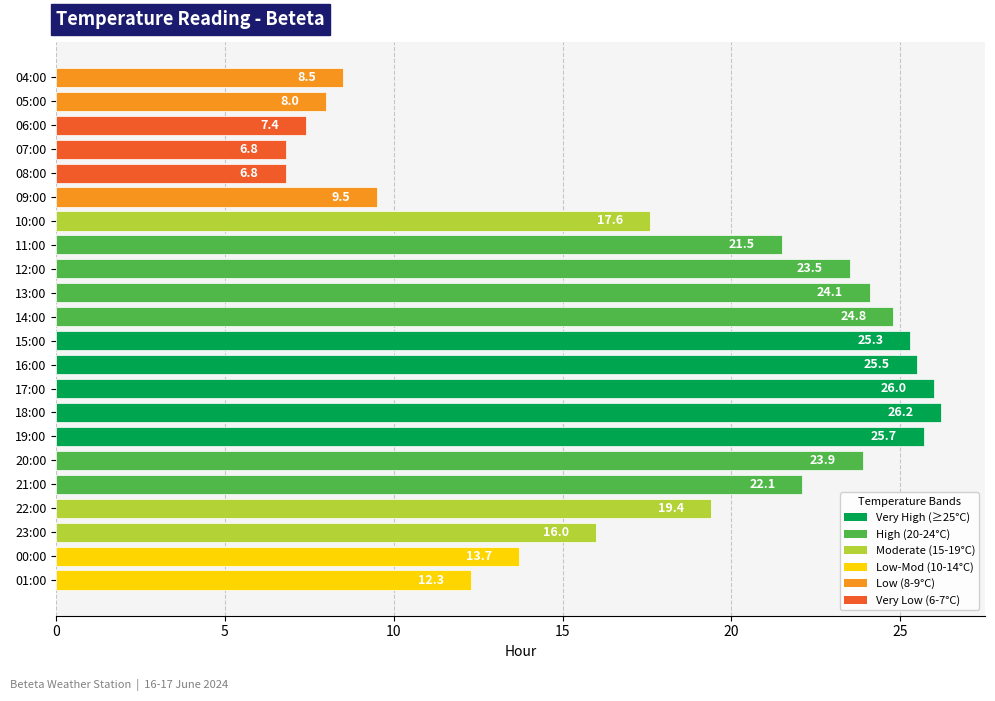

What is the difference between the maximum and minimum values?

19.4